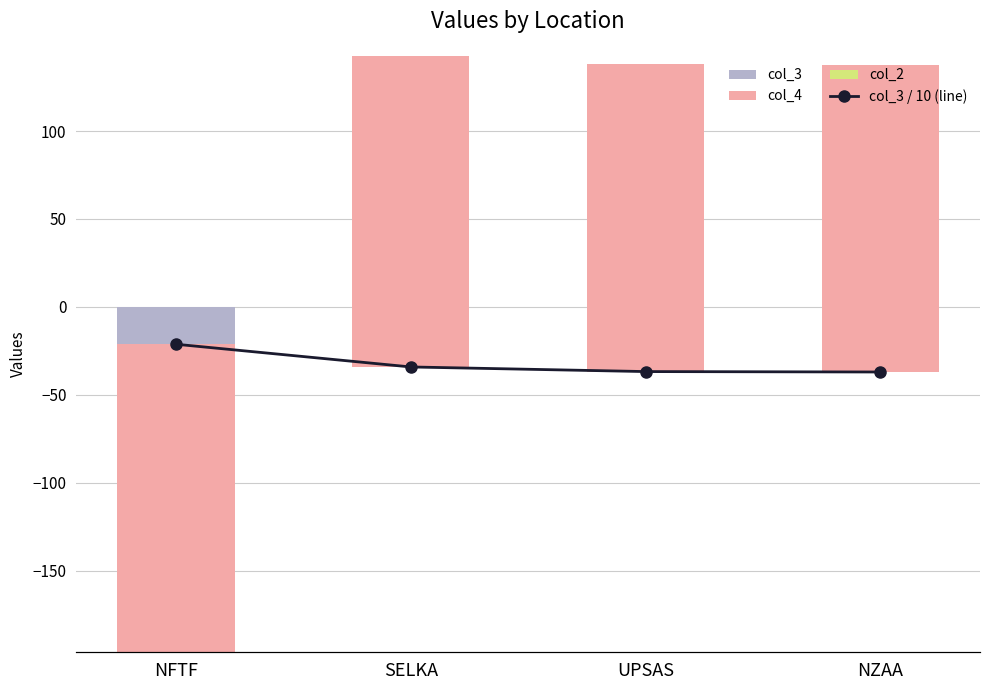

Where is col_3 / 10 (line) nearest to the value -2?

NFTF